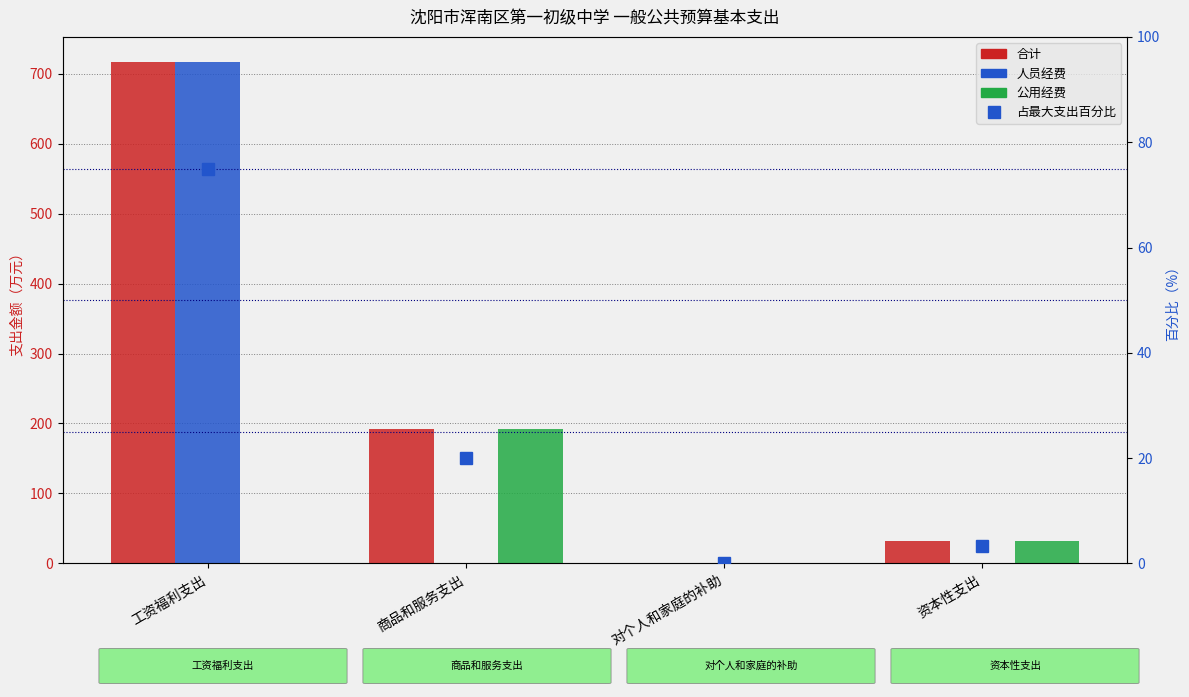

What is the total value across all series at 商品和服务支出?

403.0